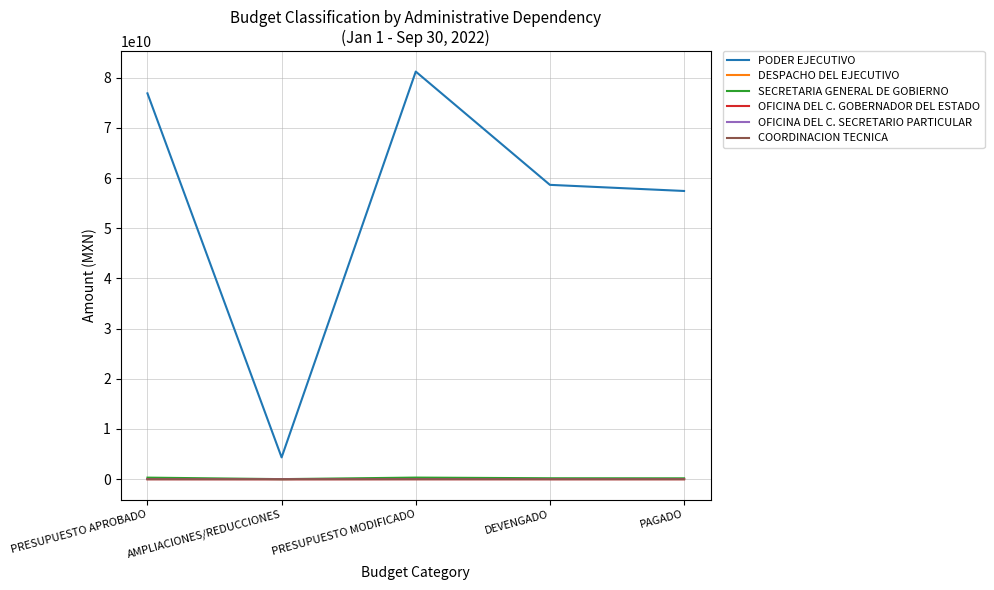

Which series changed the most between PRESUPUESTO APROBADO and PRESUPUESTO MODIFICADO?

PODER EJECUTIVO